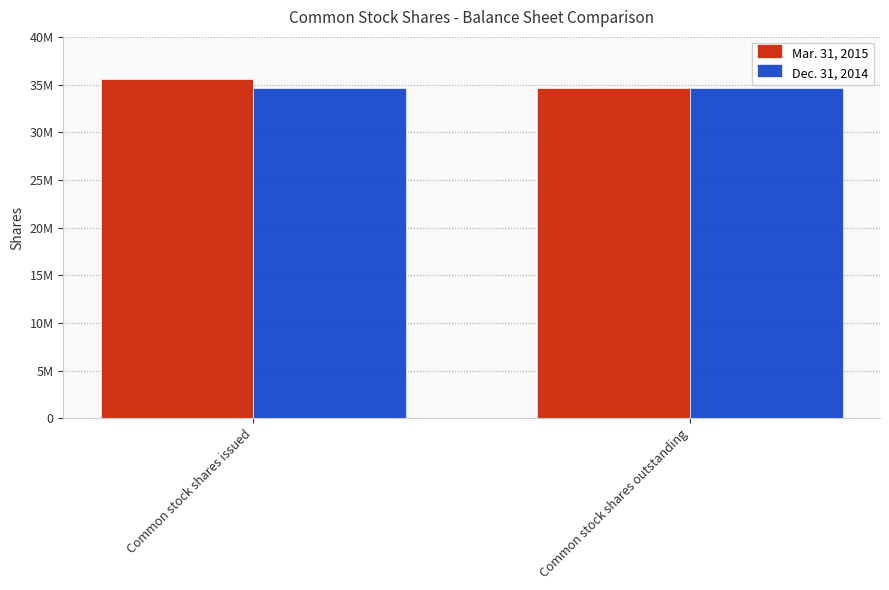

What position from the right is Common stock shares issued?

2